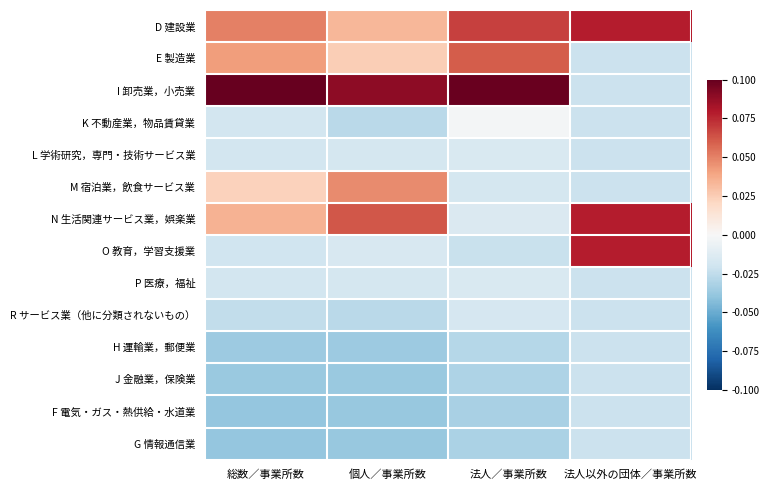

How many series are shown in this chart?

14